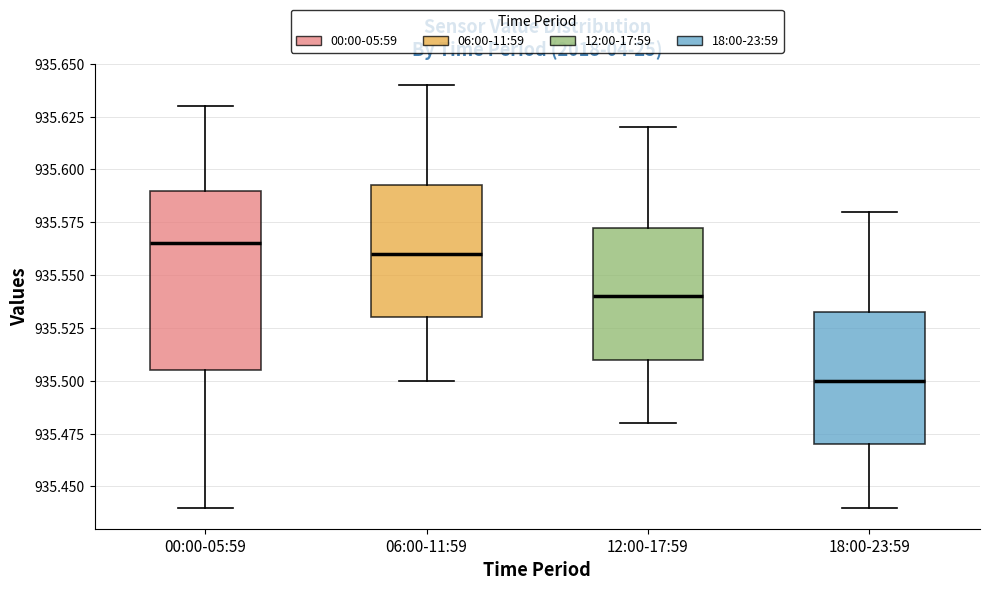

Where does the upper whisker of the box for 00:00-05:59 end on the y-axis? The values are not printed on the chart, so give them approximately, as read against the axis.

935.630